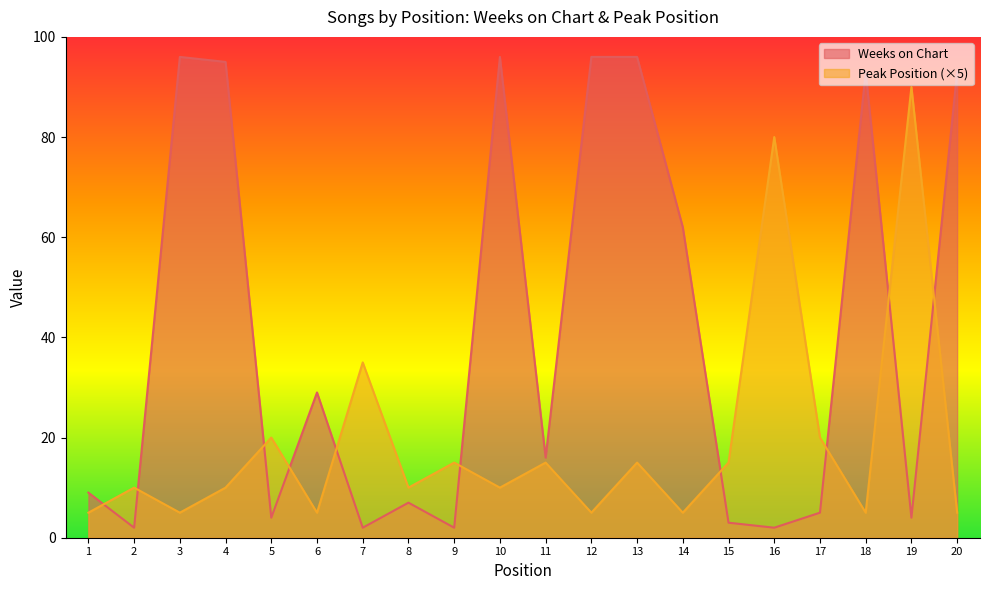

Where is Weeks on Chart nearest to the value 49?

14